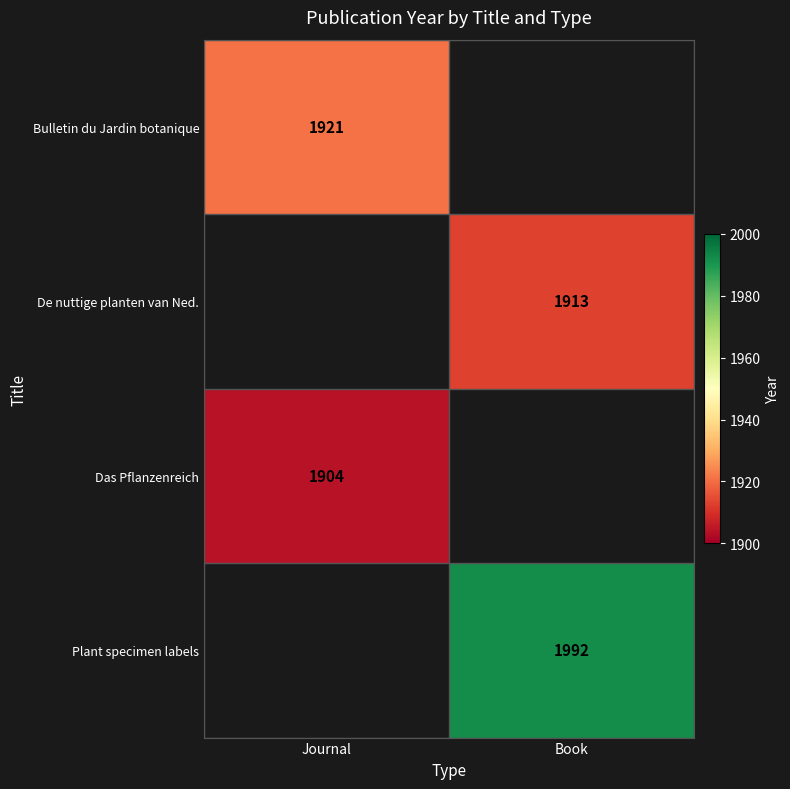

How many series are shown in this chart?

4